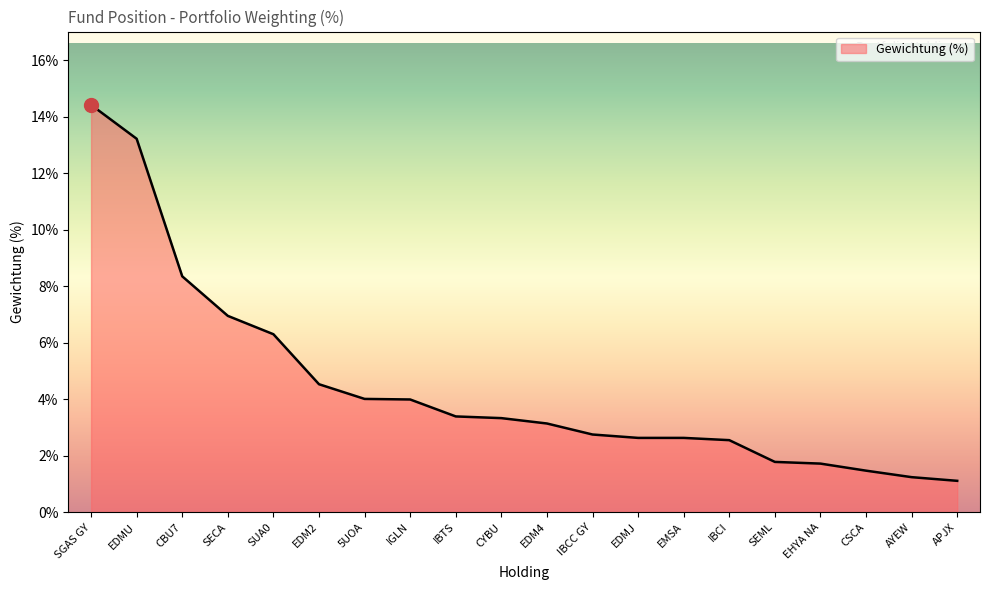

Approximately how many times larger is the value at CSCA compared to EDMJ?

0.6